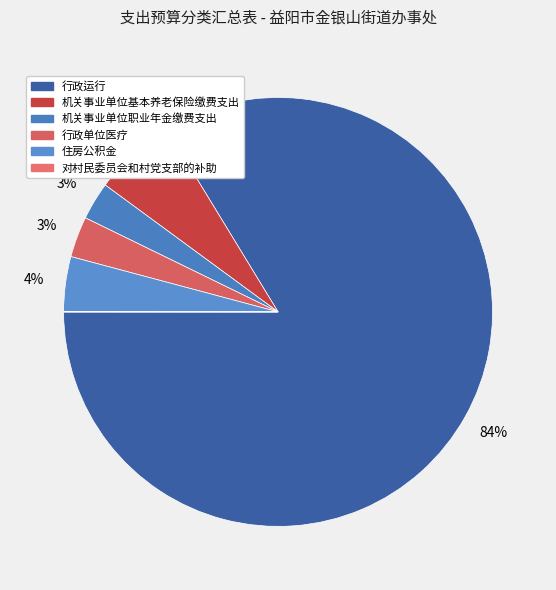

Which category has the smallest portion of the pie?

对村民委员会和村党支部的补助